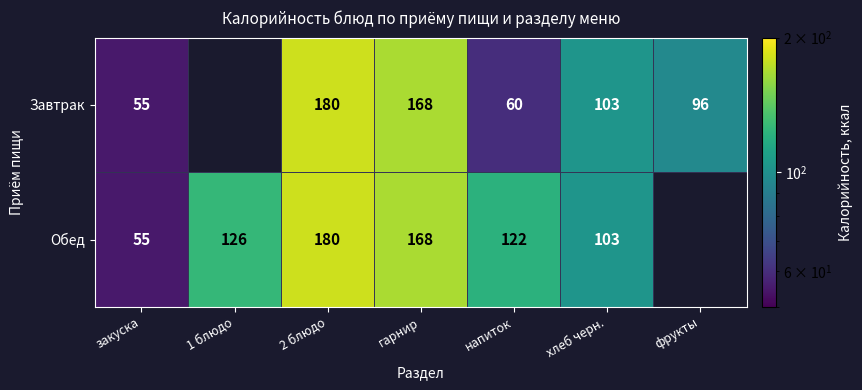

The Завтрак series shows 168 at гарнир. True or false?

True